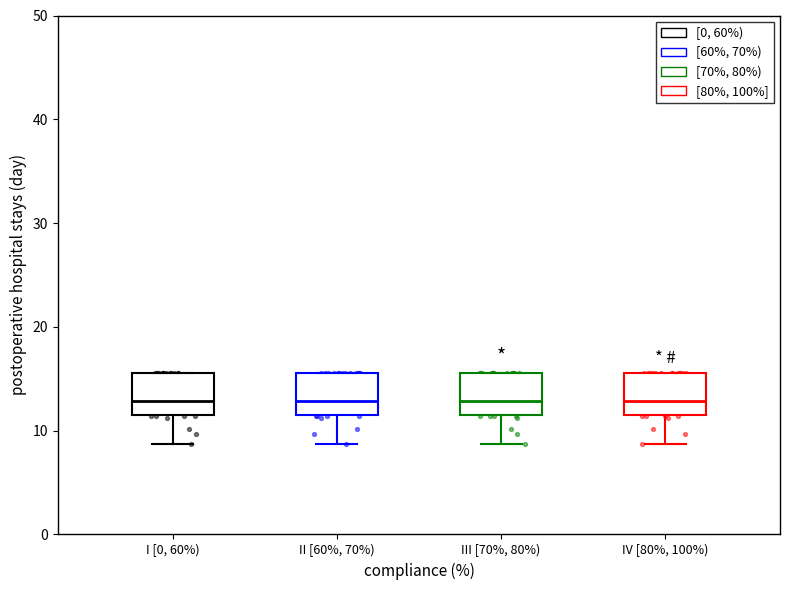

Reading left to right, read every box against the y-axis: the position of its median line, the range the box covers, and the ends of its whiskers. The values are not printed on the chart, so give them approximately, as read against the axis.

I [0, 60%): median 13, box 12 to 16, whiskers 9 to 16
II [60%, 70%): median 13, box 12 to 16, whiskers 9 to 16
III [70%, 80%): median 13, box 12 to 16, whiskers 9 to 16
IV [80%, 100%): median 13, box 12 to 16, whiskers 9 to 16